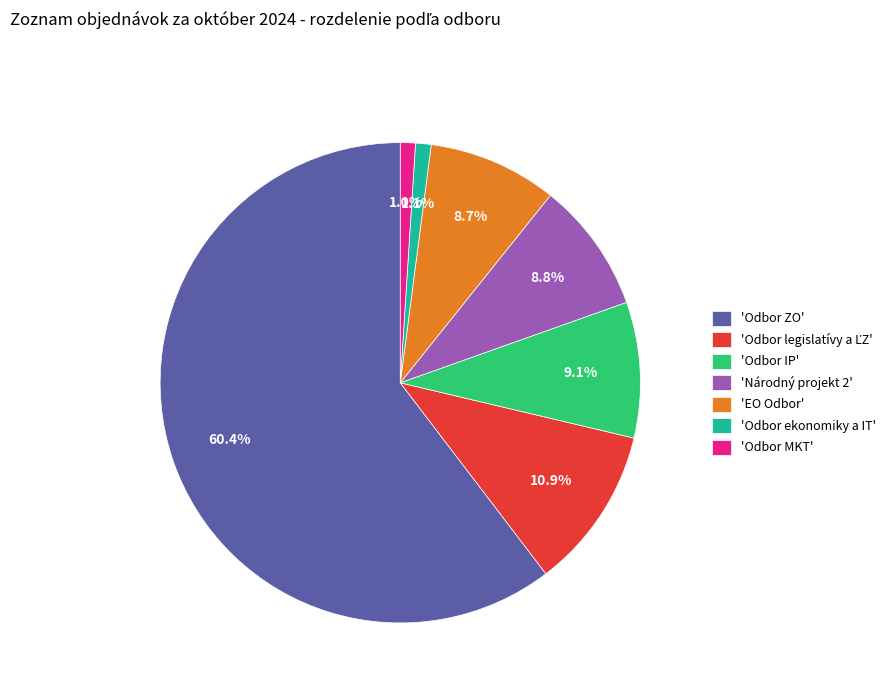

Which has a higher value, 'Odbor ekonomiky a IT' or 'Národný projekt 2'?

'Národný projekt 2'